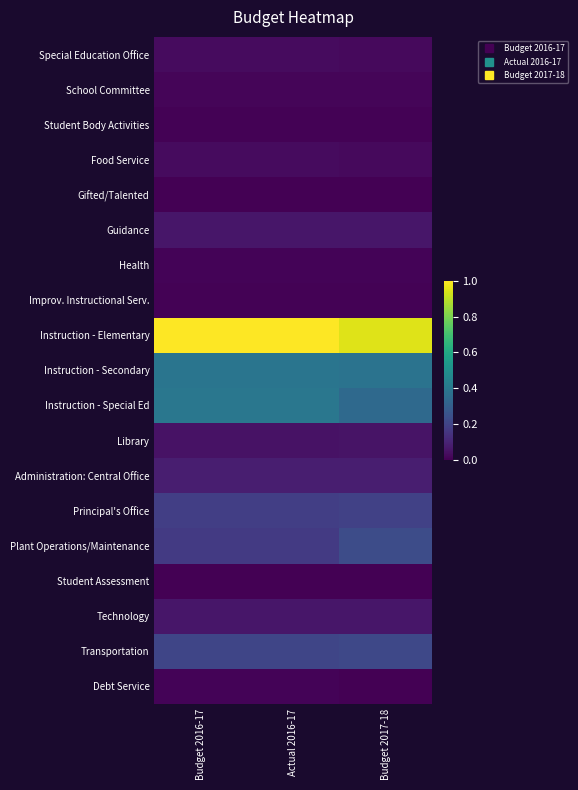

List the series in order of their peak value, highest first.

Instruction - Elementary, Instruction - Special Ed, Instruction - Secondary, Plant Operations/Maintenance, Transportation, Principal's Office, Administration: Central Office, Guidance, Technology, Library, Food Service, Special Education Office, School Committee, Health, Debt Service, Student Body Activities, Improv. Instructional Serv., Gifted/Talented, Student Assessment